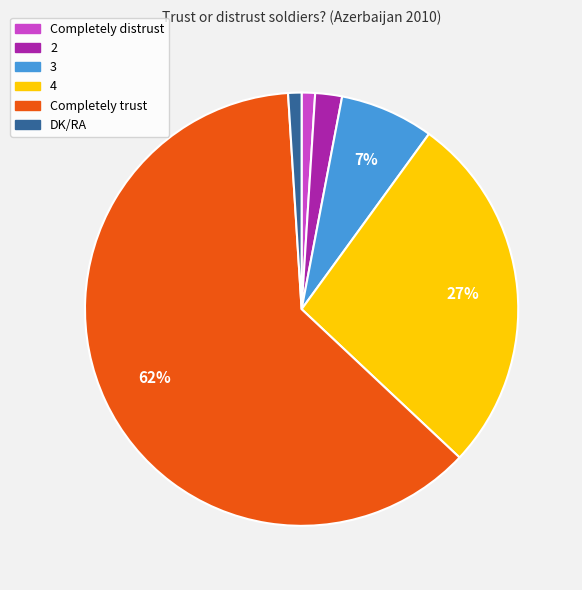

What is the ratio of the value at Completely trust to the value at 4?

2.3